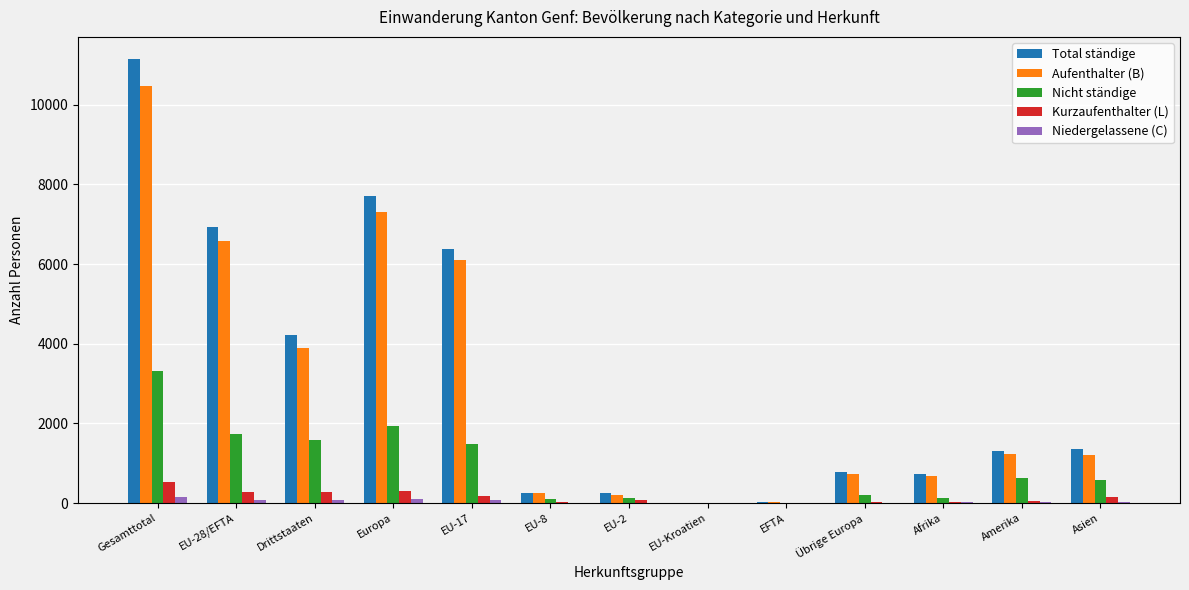

What is the maximum value shown in the chart?

11144